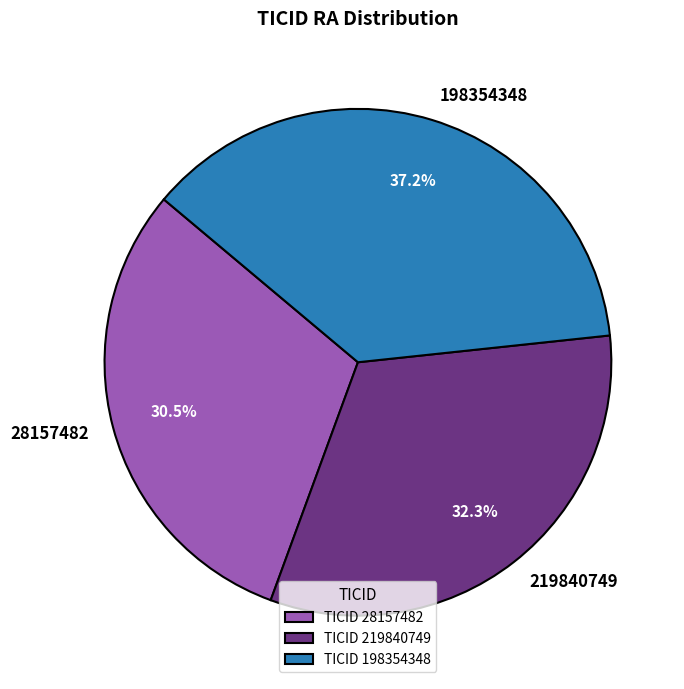

Which category has the smallest portion of the pie?

28157482